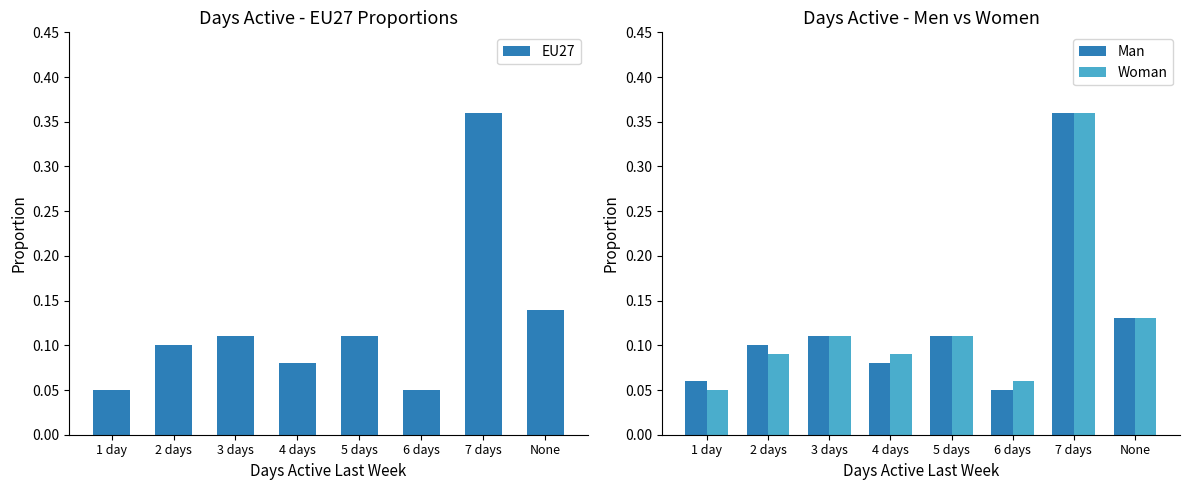

Which series has the widest spread of values?

EU27